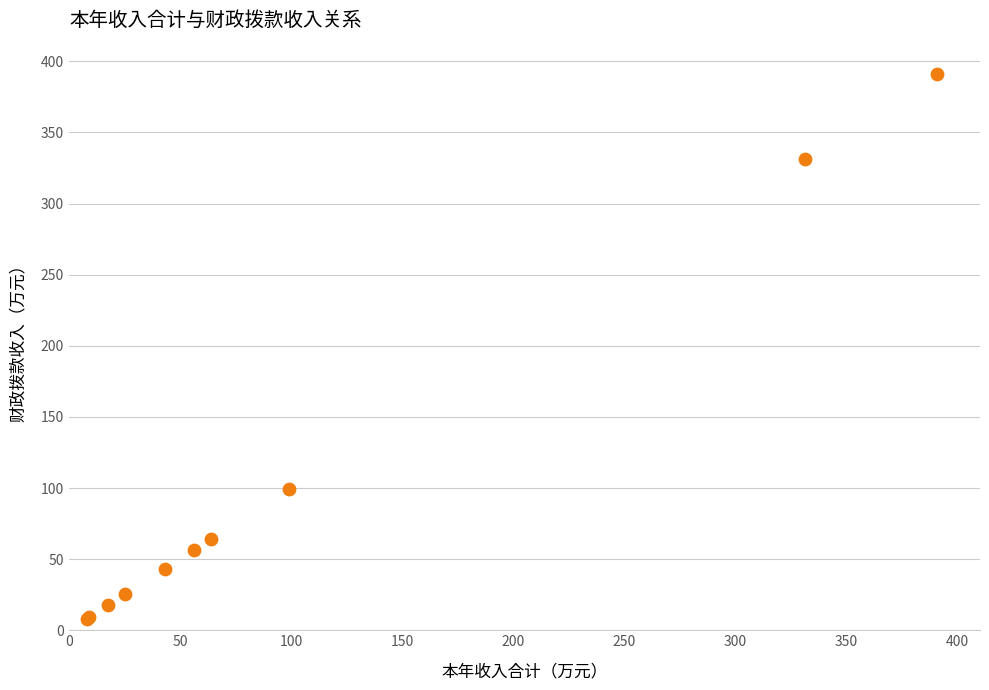

What Y value in the scatter plot is closest to 199?

99.0